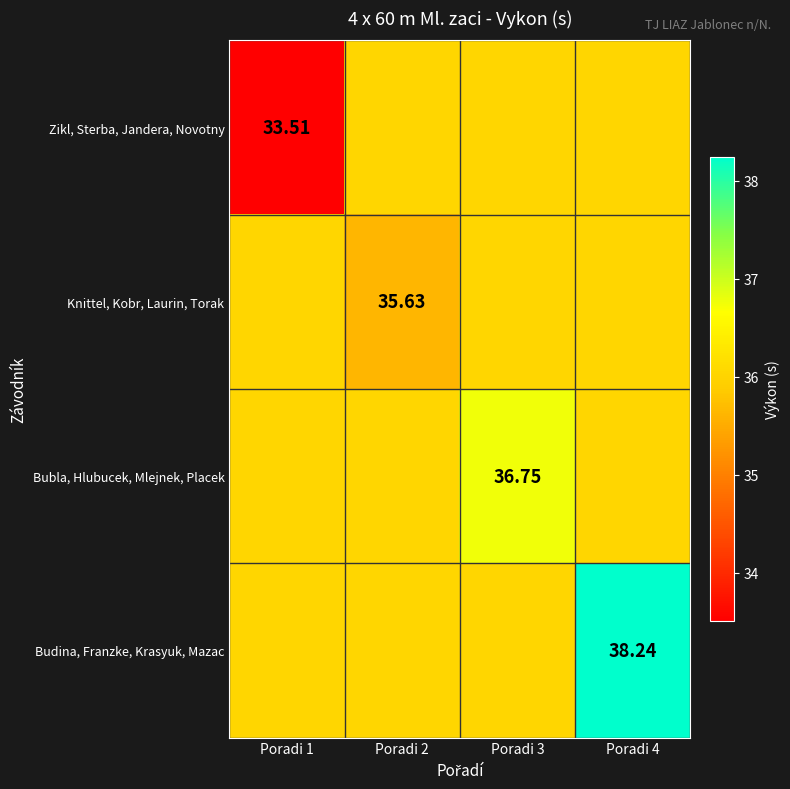

At Poradi 4, list the series in order from smallest to largest.

Zikl, Sterba, Jandera, Novotny, Knittel, Kobr, Laurin, Torak, Bubla, Hlubucek, Mlejnek, Placek, Budina, Franzke, Krasyuk, Mazac